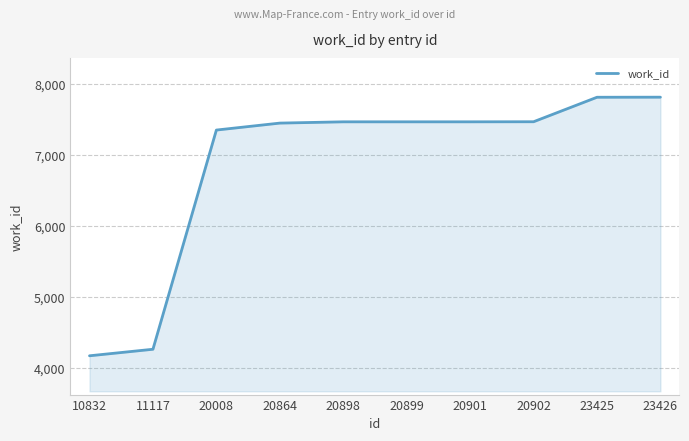

What is the change in value from 10832 to 20008?

+3179